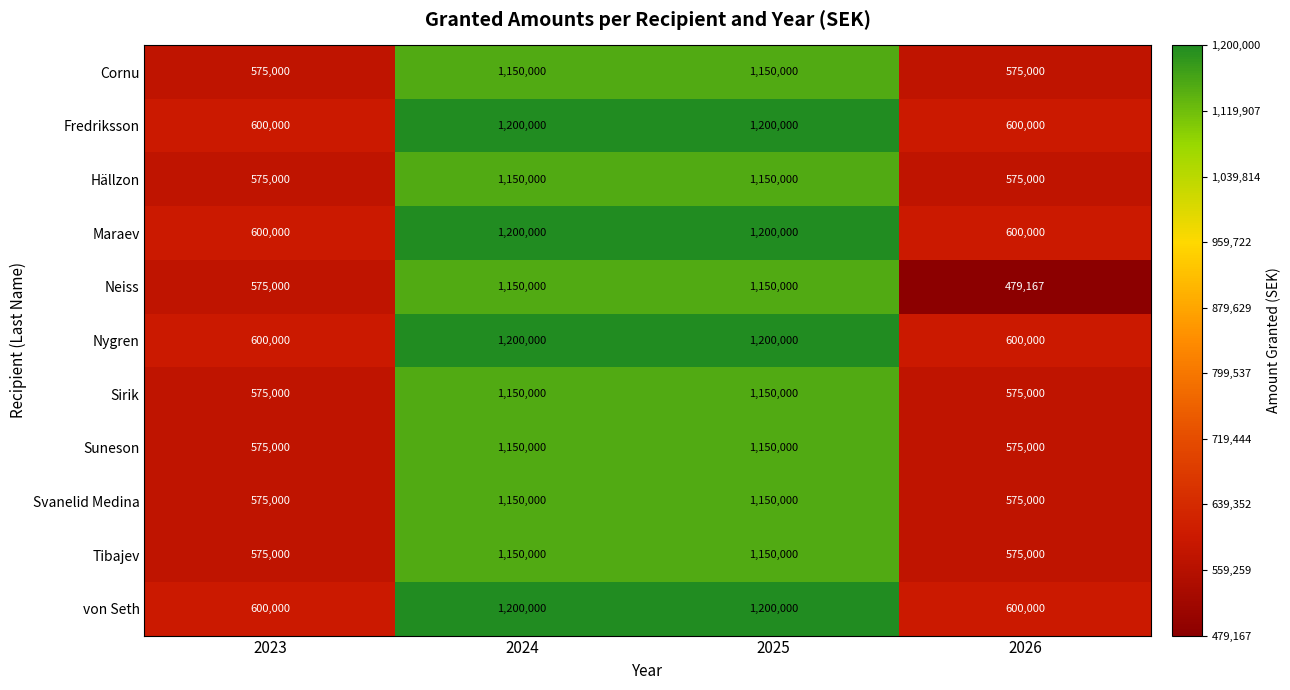

The value of Nygren at 2025 is 1200000. True or false?

True